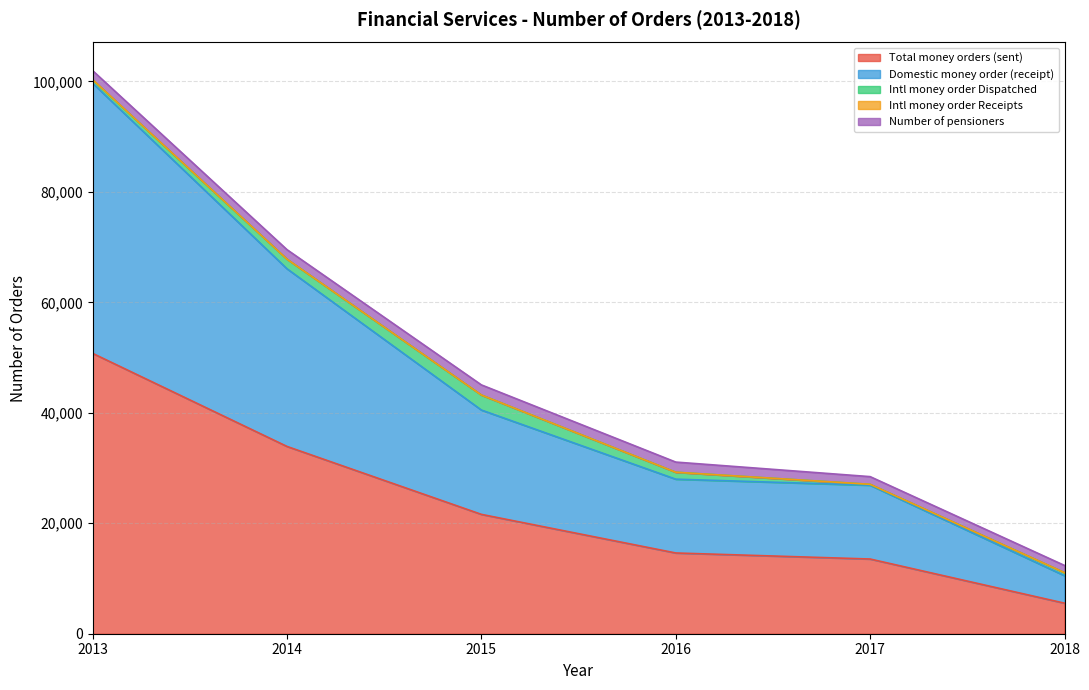

Reading left to right, what are all the values shown in this chart?

Total money orders (sent): 2013=50757	2014=33906	2015=21609	2016=14619	2017=13525	2018=5532
Domestic money order (receipt): 2013=48917	2014=32165	2015=18889	2016=13363	2017=13363	2018=4984
Intl money order Dispatched: 2013=614	2014=1740	2015=2720	2016=1256	2017=161	2018=548
Intl money order Receipts: 2013=27	2014=1	2015=0	2016=0	2017=1	2018=0
Number of pensioners: 2013=1632	2014=1723	2015=1833	2016=1839	2017=1392	2018=1298